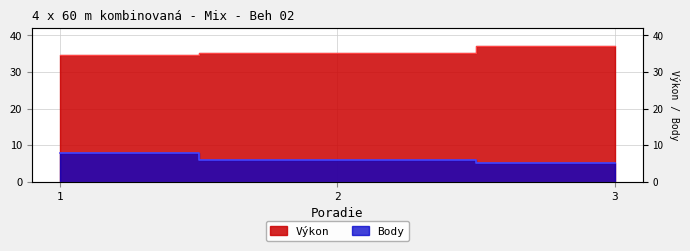

What is the difference between the maximum and second lowest values in the Výkon series?

1.8